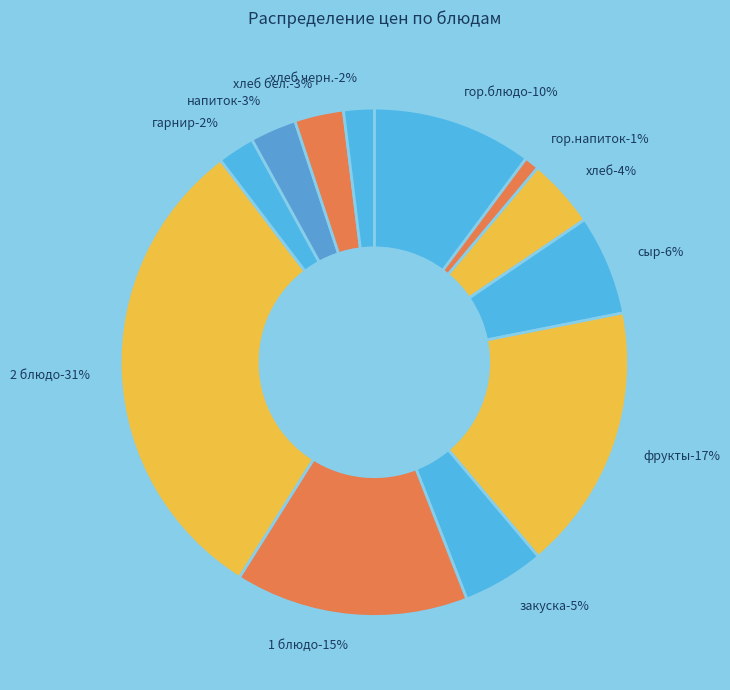

The гор.напиток slice represents 11% of the pie. True or false?

False